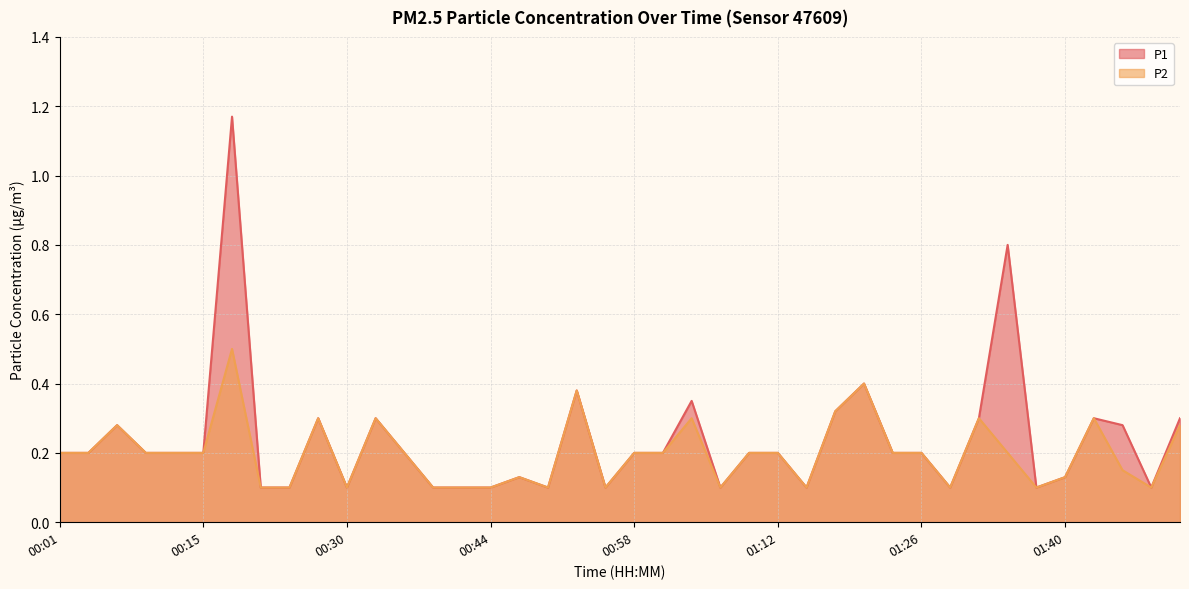

True or false: P2 has a value of 0.2 at 01:12.

True